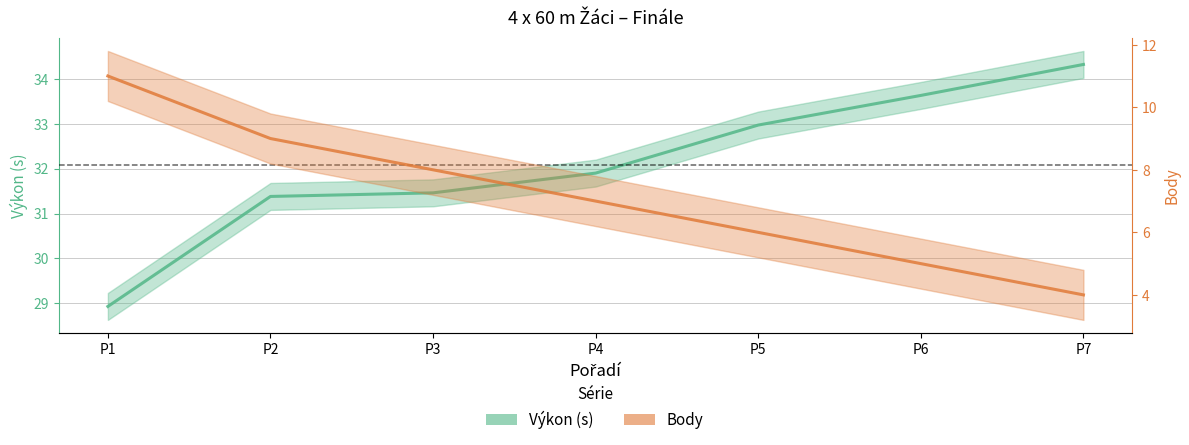

What is the smallest value displayed?

4.0